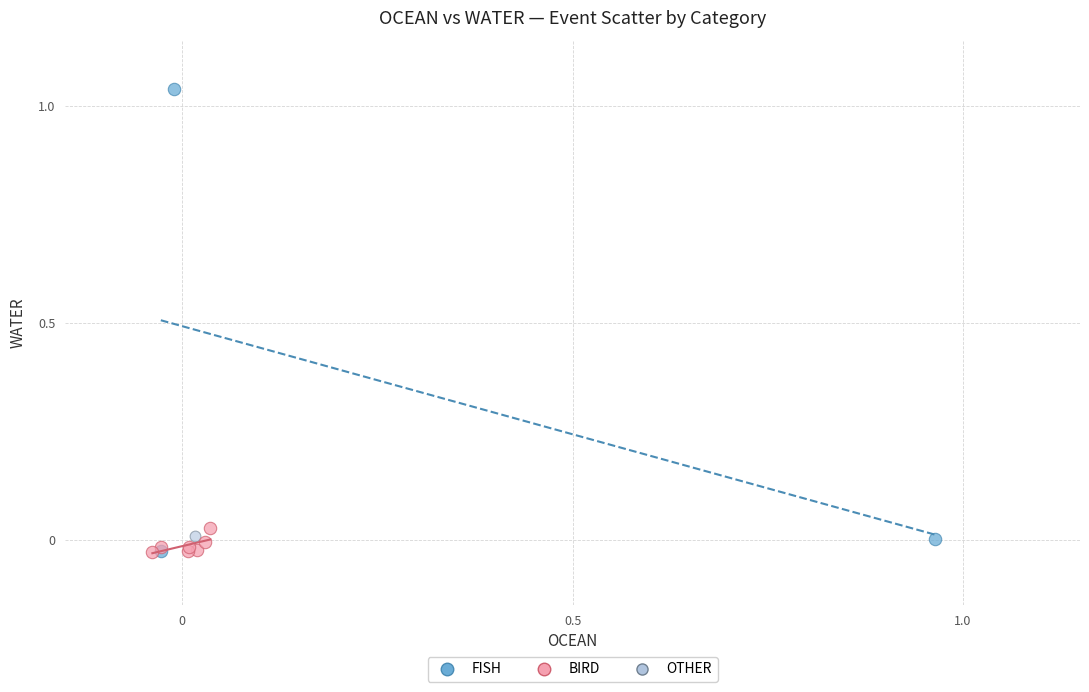

What are all the series names shown in the legend?

FISH, BIRD, OTHER